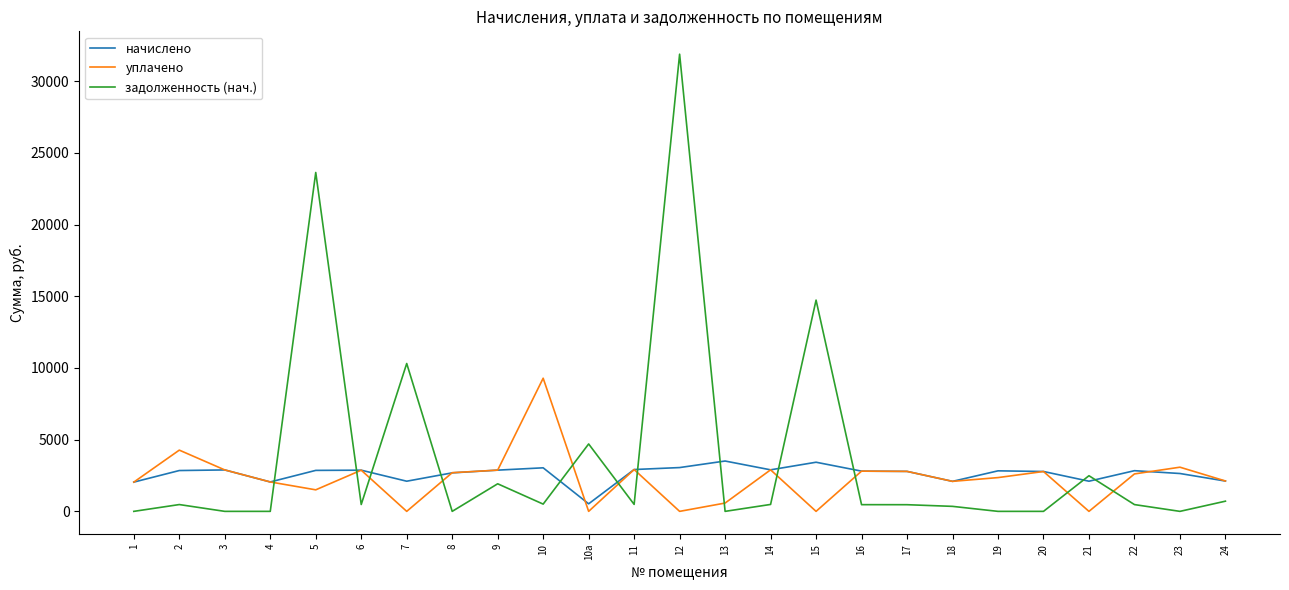

How many values in the задолженность (нач.) series are below 474?

12